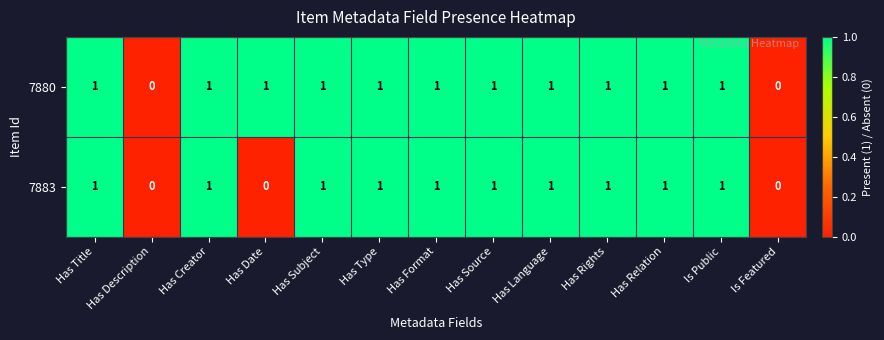

How many 7880 values are between 1 and 2?

11